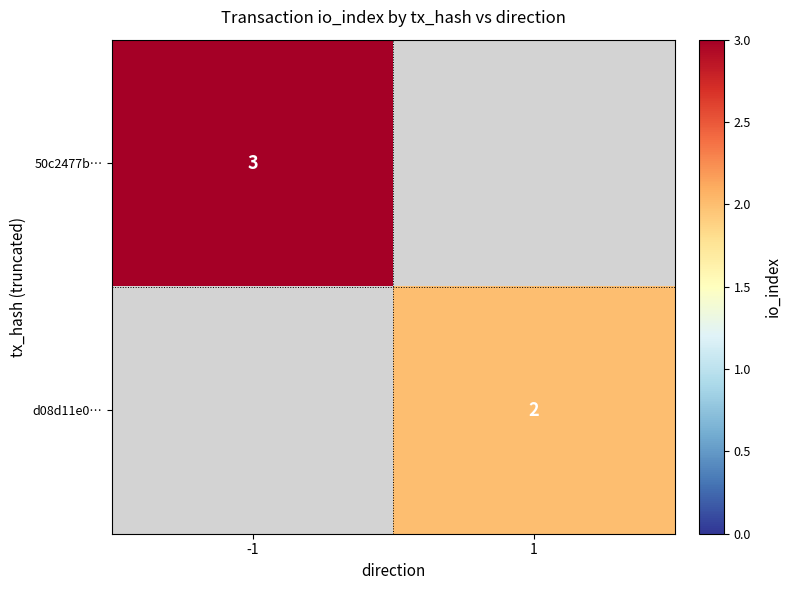

The value of 50c2477b… at -1 is 1. True or false?

False